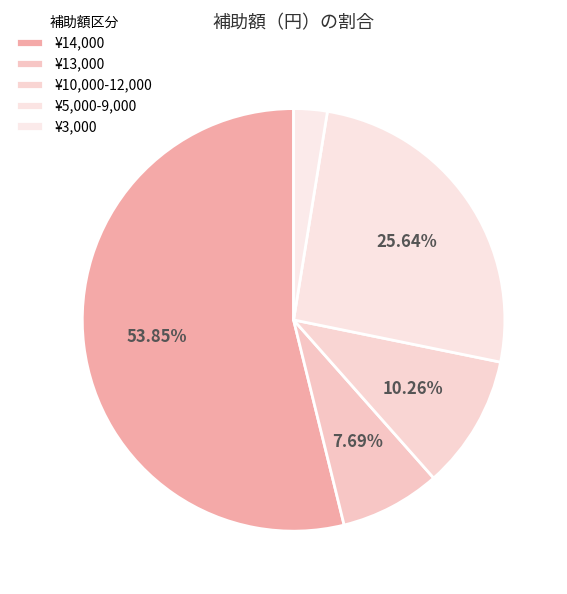

Count the number of slices in the pie.

5